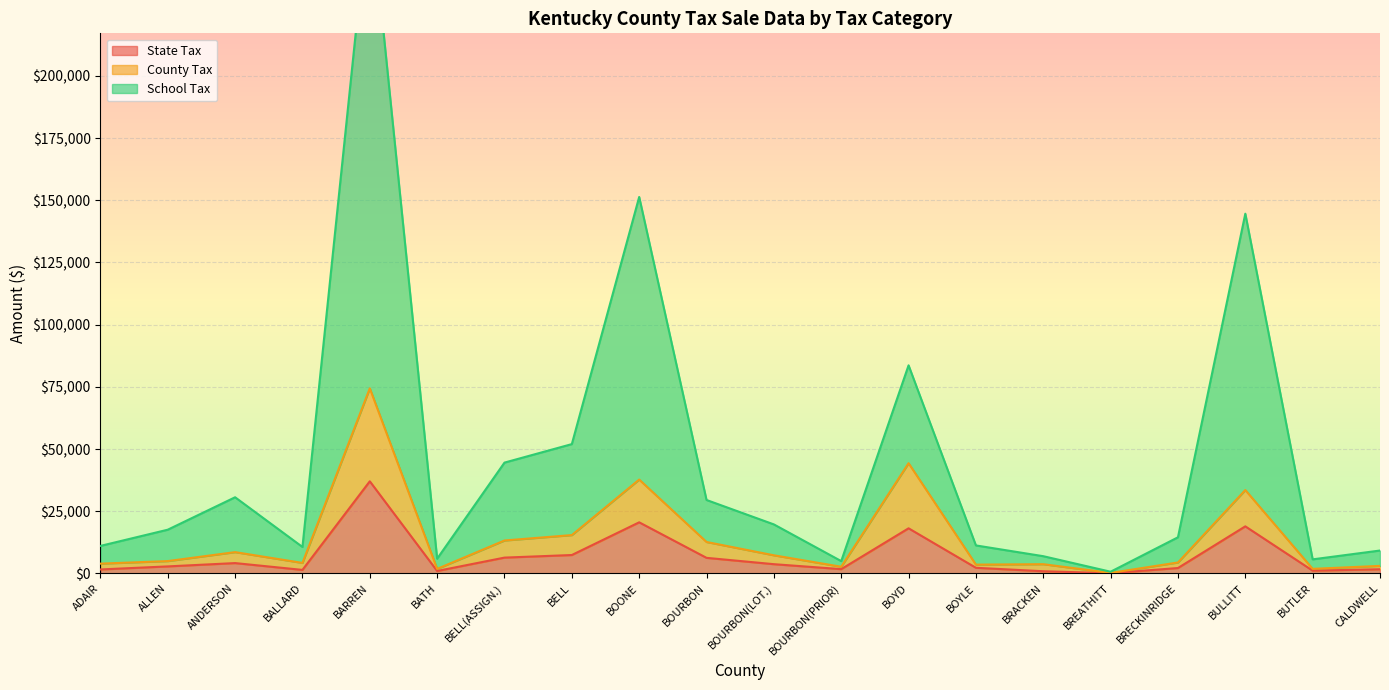

Reading left to right, extract all data points from this chart.

State Tax: 1604.3	2829.8	4164.9	1422.8	37038.4	992.2	6363.5	7406.9	20550.6	6269.1	3723.6	1730.1	18142.2	2275.5	886.2	97.7	2178.6	18931.9	1120.7	1687.0
County Tax: 3940.1	4966.2	8568.7	4232.7	74410.5	1831.4	13248.6	15420.8	37732.3	12645.0	7294.7	2688.1	44314.6	3543.9	3719.2	214.0	4404.6	33524.7	1845.0	3042.2
School Tax: 11067.2	17582.9	30621.8	10646.8	271786.1	5918.7	44555.9	51991.8	151338.3	29525.6	19710.2	4959.0	83658.4	11260.2	6934.1	690.5	14534.2	144614.3	5663.5	9209.6